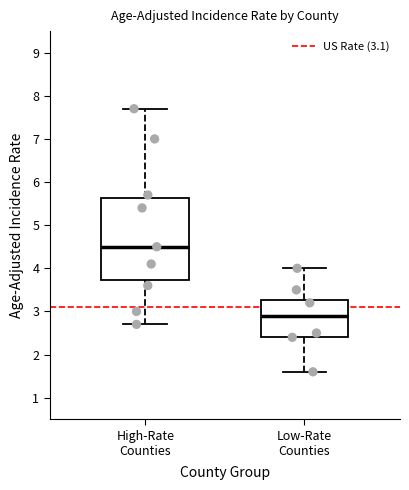

Where does the median line of the box for High-Rate Counties sit on the y-axis? The values are not printed on the chart, so give them approximately, as read against the axis.

4.5